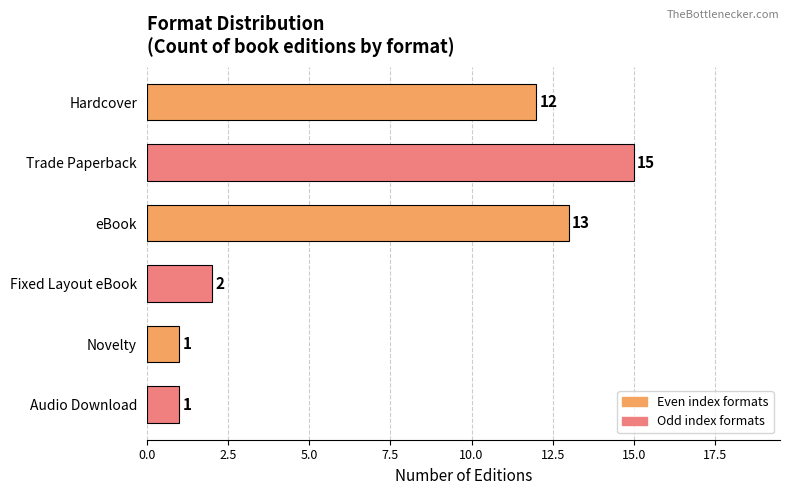

Reading bottom to top, transcribe all the data shown in this chart.

1	1	2	13	15	12